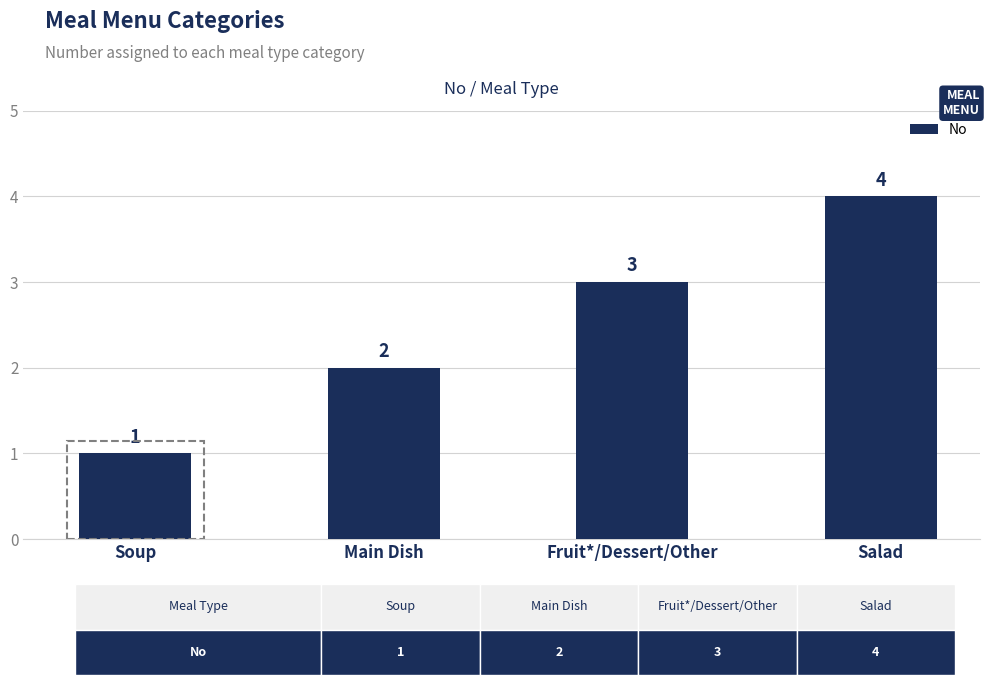

List the labels in order of value, largest first.

Salad, Fruit*/Dessert/Other, Main Dish, Soup